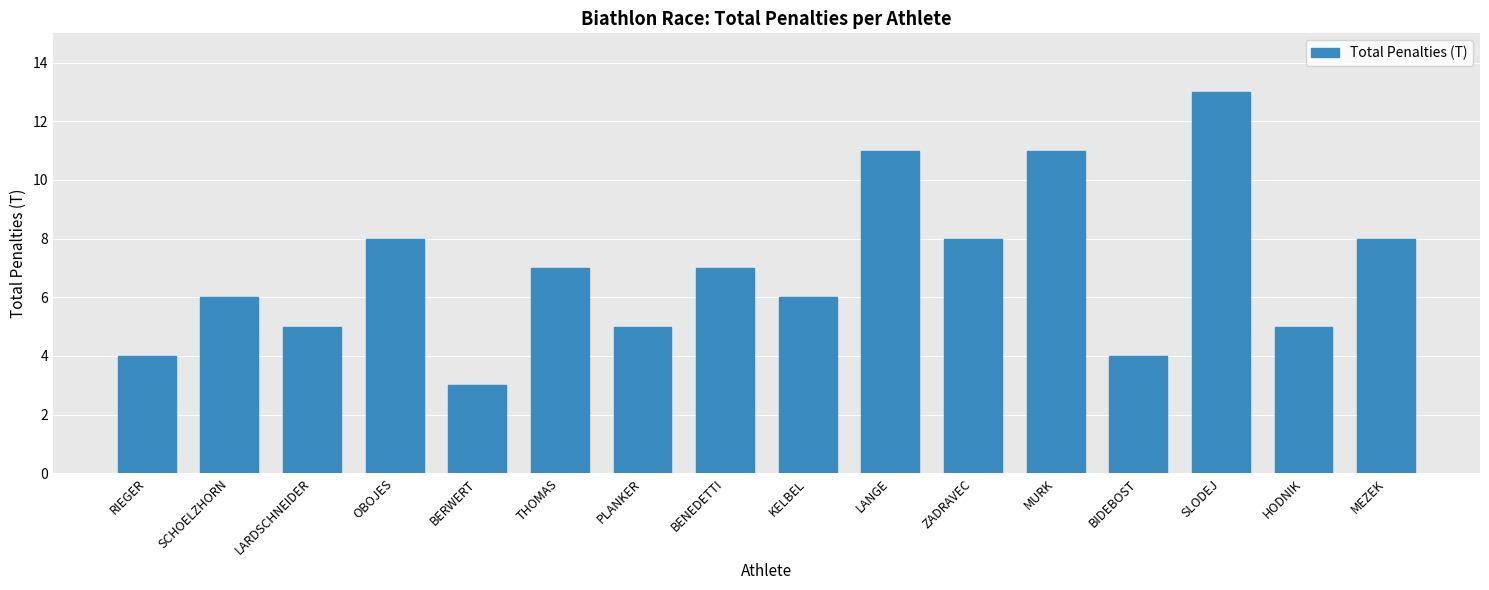

What is the ratio of the value at SCHOELZHORN to the value at RIEGER?

1.5